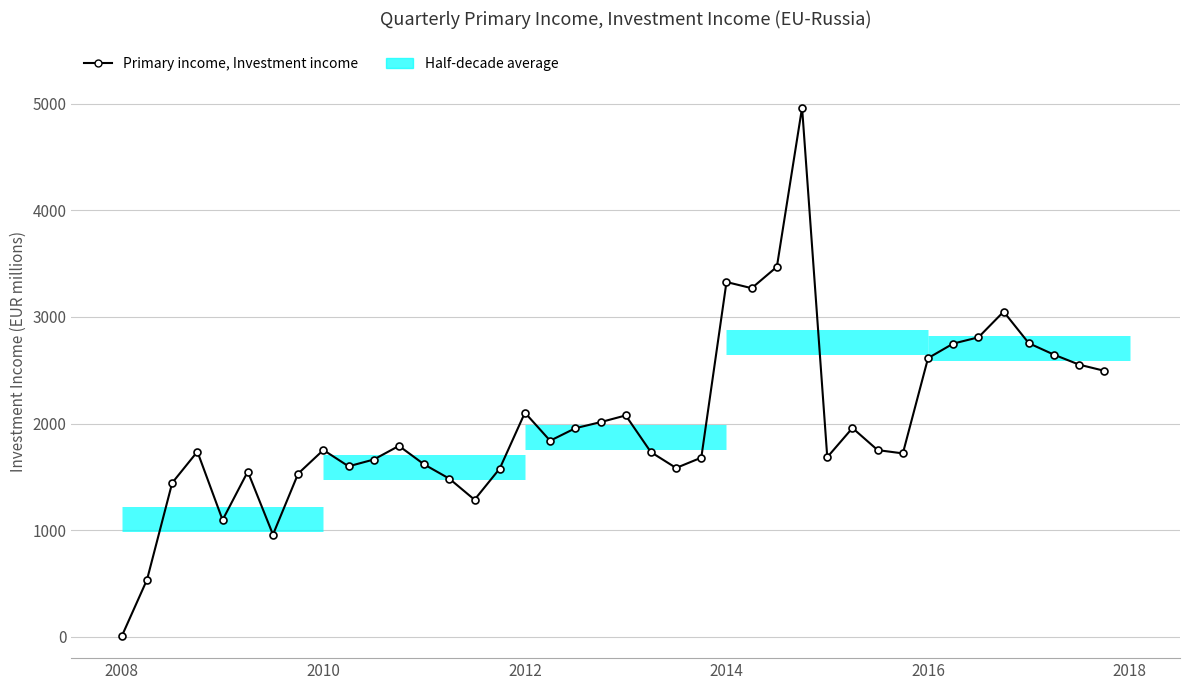

What is the value of the 39th point from the left?

2552.1